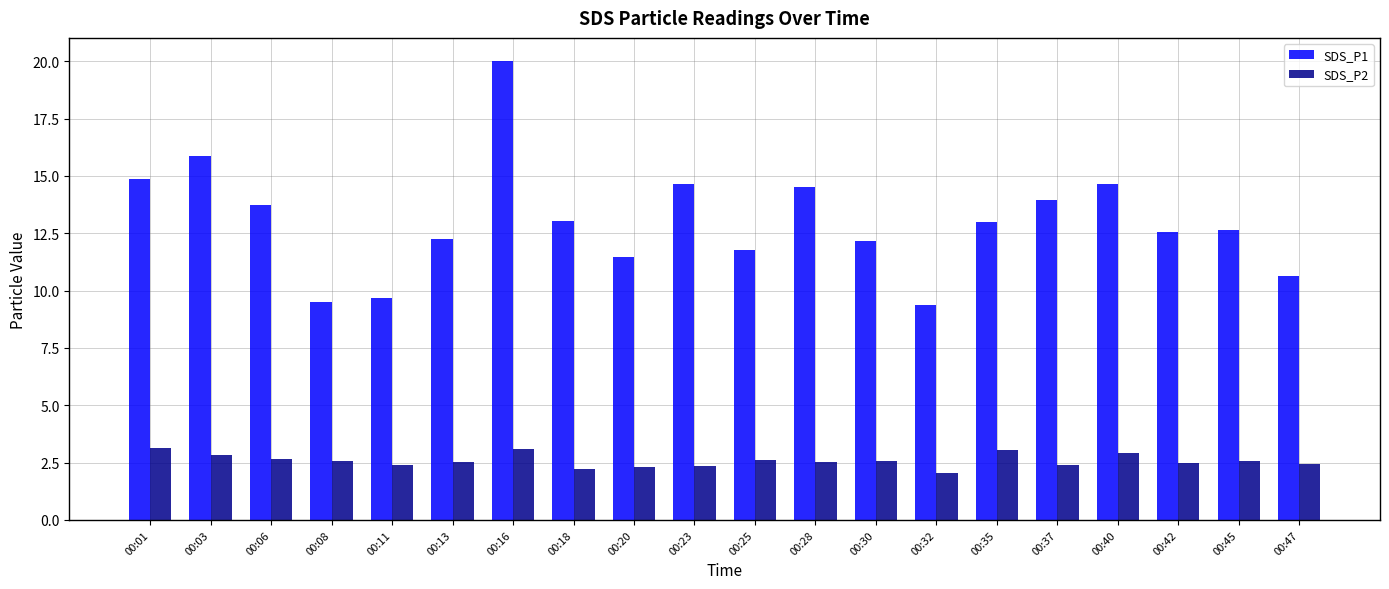

What is the minimum value for SDS_P1?

9.4